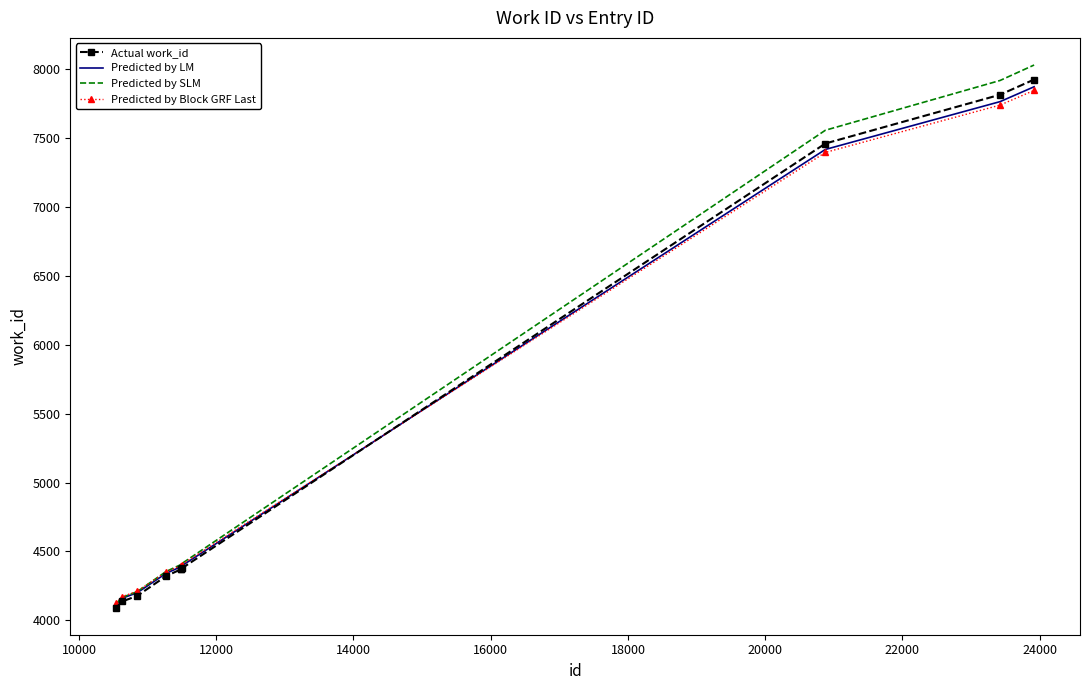

What is the minimum value shown in the chart?

4093.0